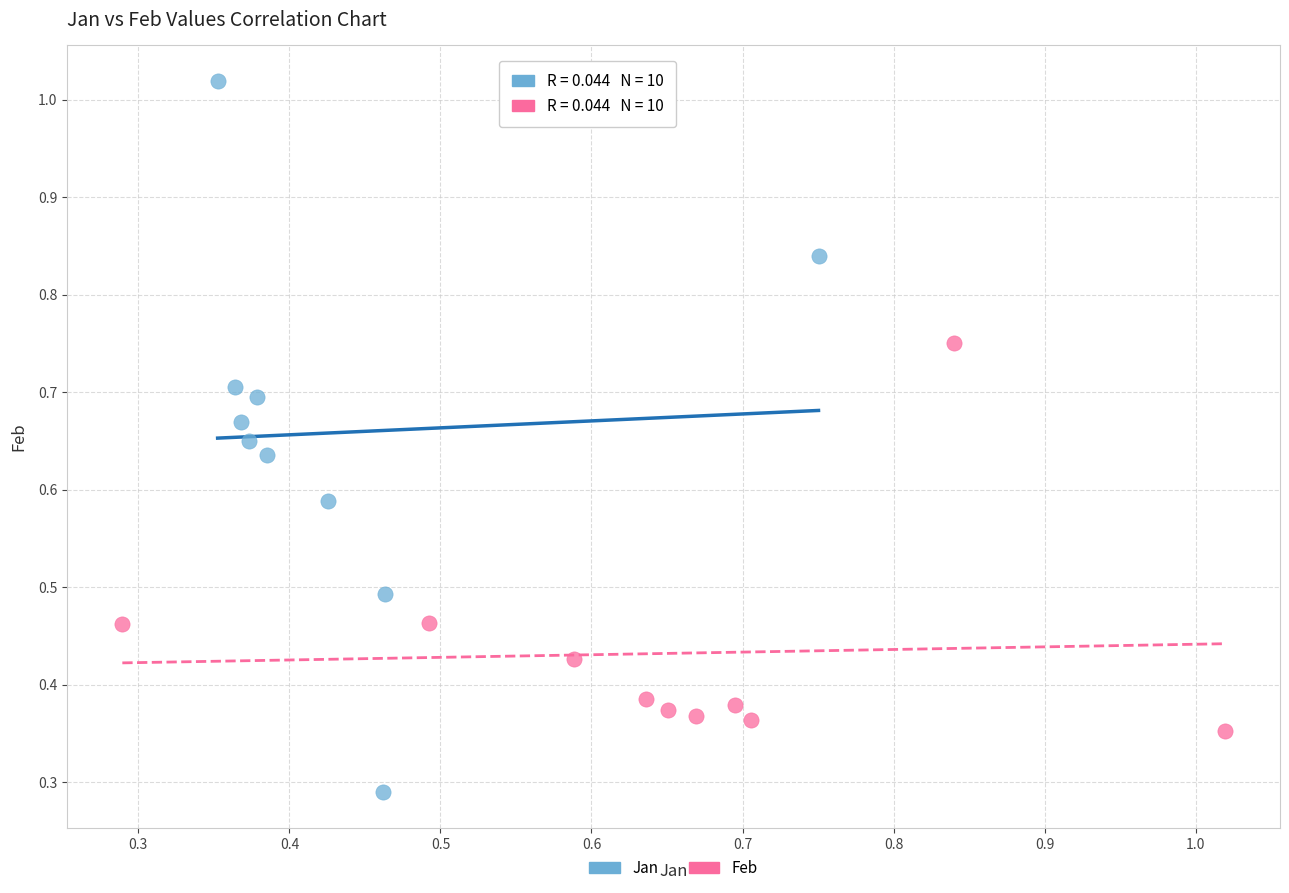

Which series has the largest Y range (max minus min)?

Jan